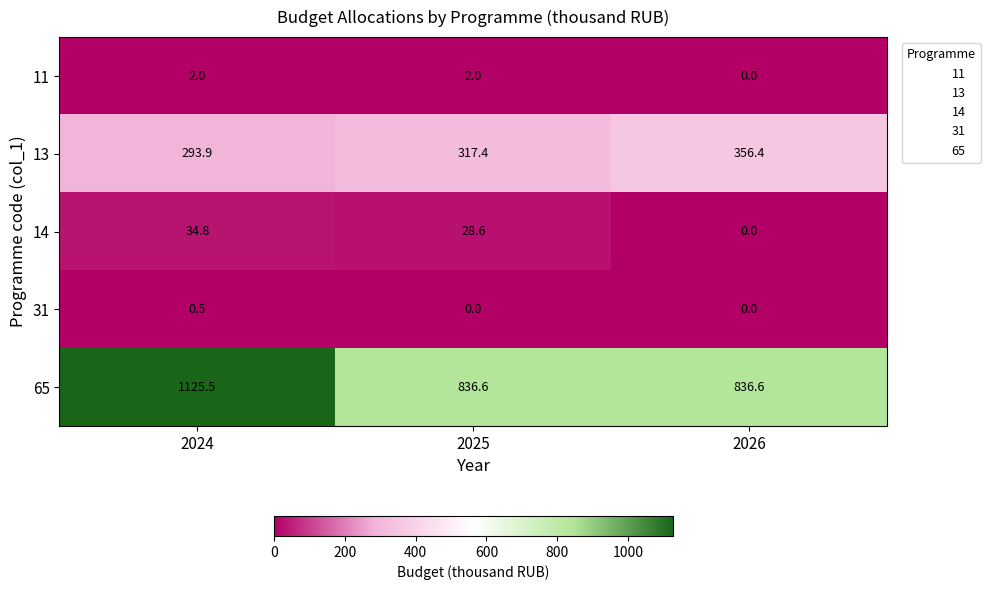

What is the difference between the maximum and minimum values in the 65 series?

288.9